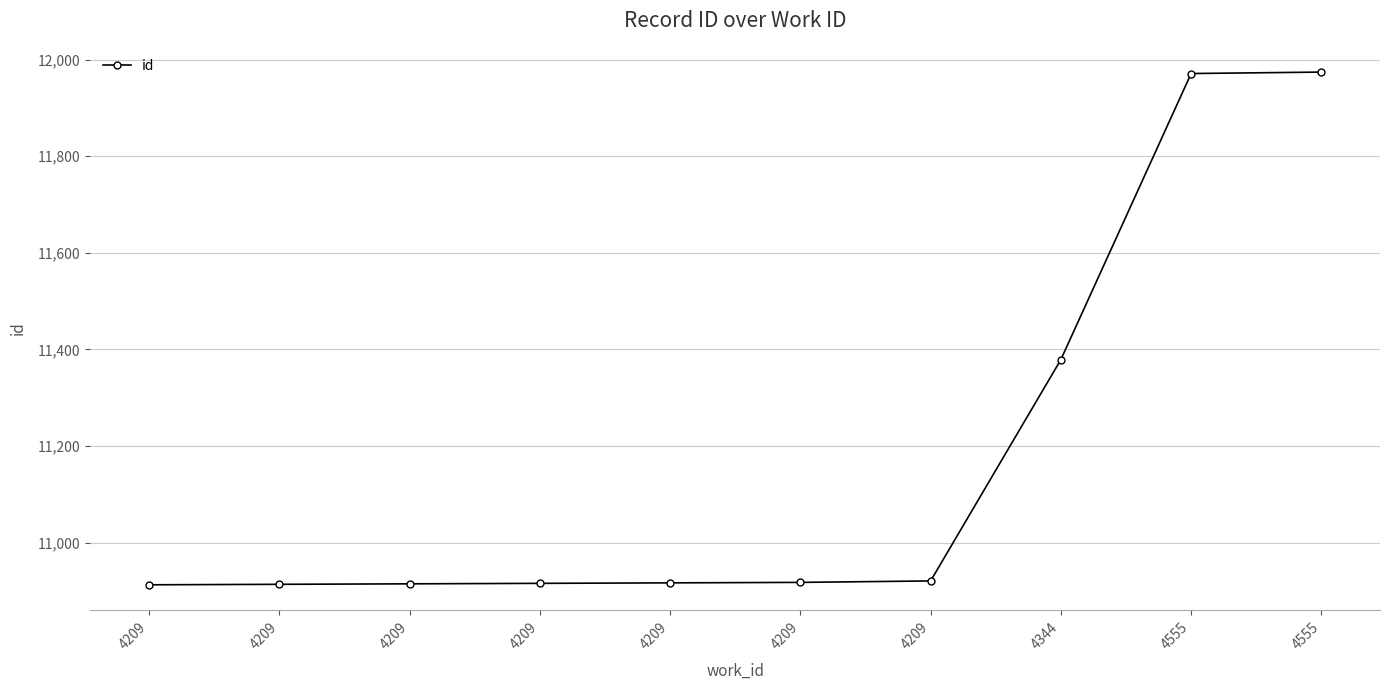

Reading left to right, extract all data points from this chart.

10913	10914	10915	10916	10917	10918	10921	11379	11971	11974